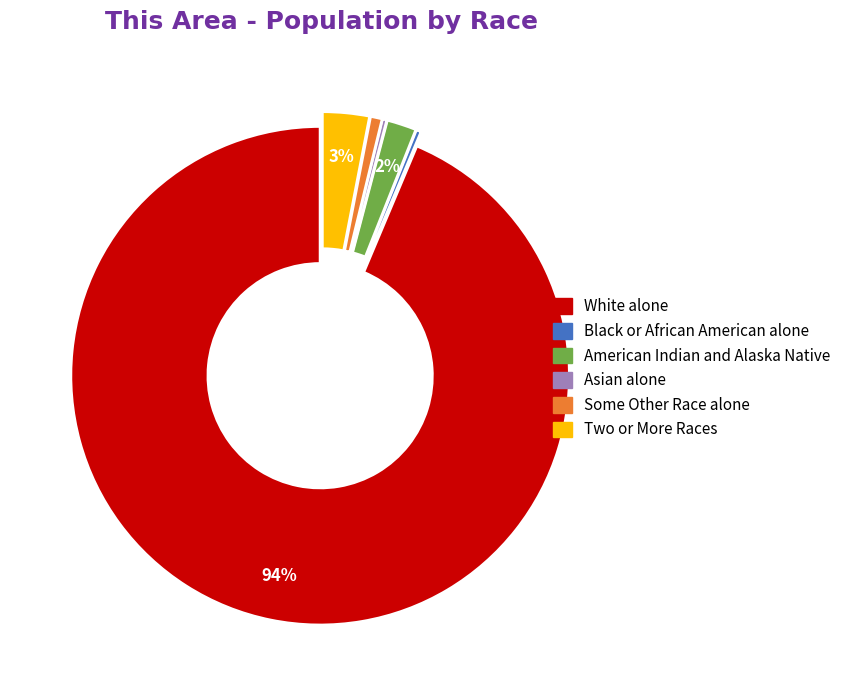

What percentage is the American Indian and Alaska Native slice, to the nearest percent?

2%